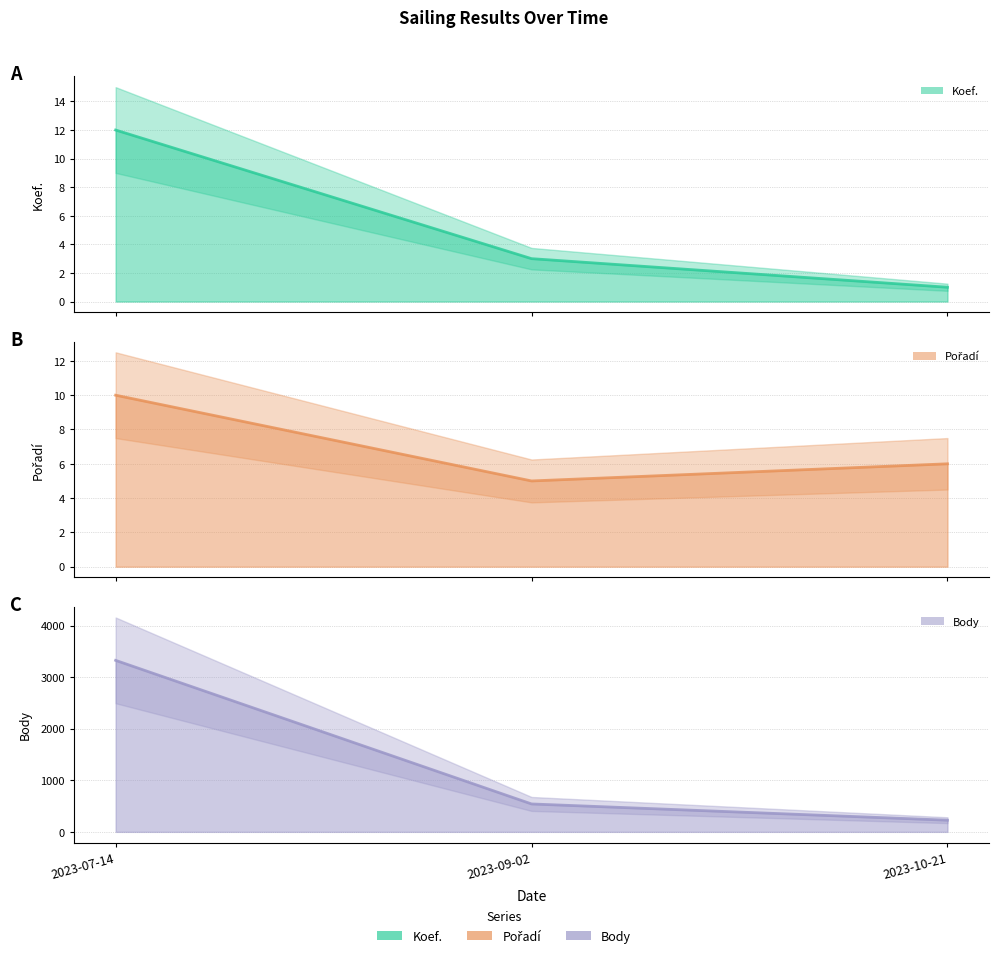

Which series has the largest total across all categories?

Body